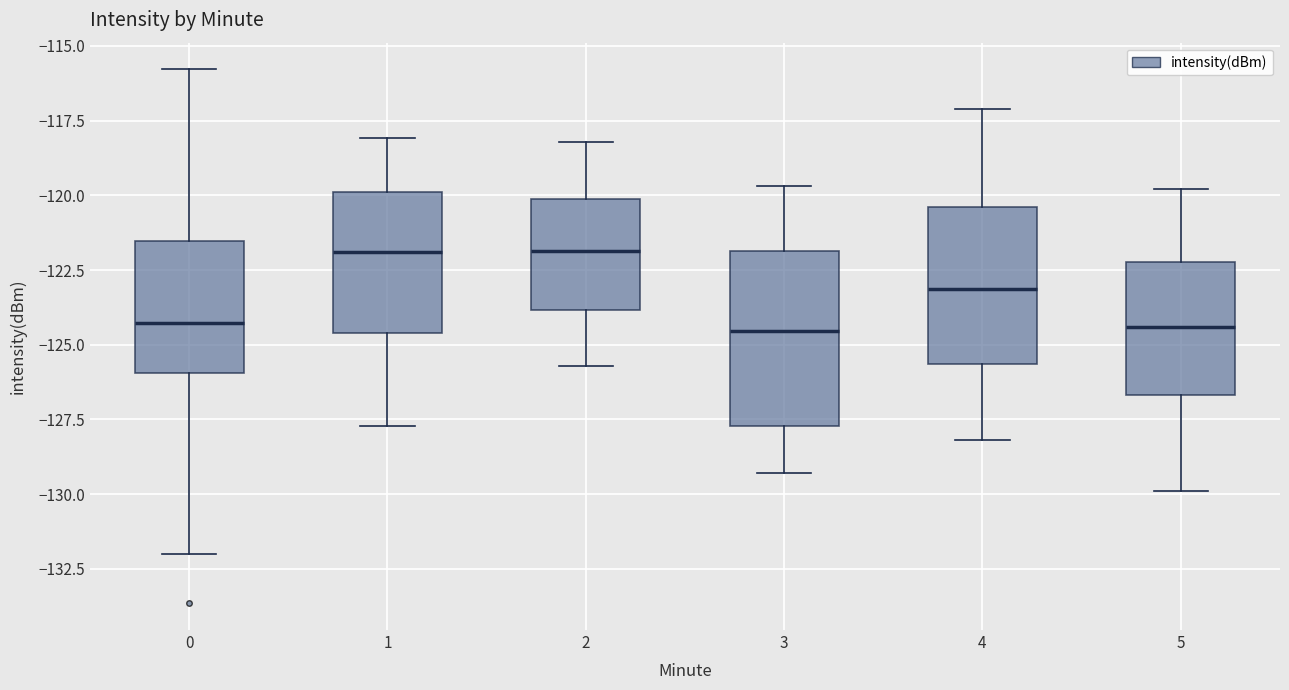

Reading left to right, transcribe this box plot: for each box, give where its median line is, the range the box spans, and where its two whiskers end, as read against the y-axis. The values are not printed on the chart, so give them approximately, as read against the axis.

0: median -124.5, box -126.0 to -121.5, whiskers -132.0 to -116.0
1: median -122.0, box -124.5 to -120.0, whiskers -127.5 to -118.0
2: median -122.0, box -124.0 to -120.0, whiskers -125.5 to -118.0
3: median -124.5, box -127.5 to -122.0, whiskers -129.5 to -119.5
4: median -123.0, box -125.5 to -120.5, whiskers -128.0 to -117.0
5: median -124.5, box -126.5 to -122.0, whiskers -130.0 to -120.0